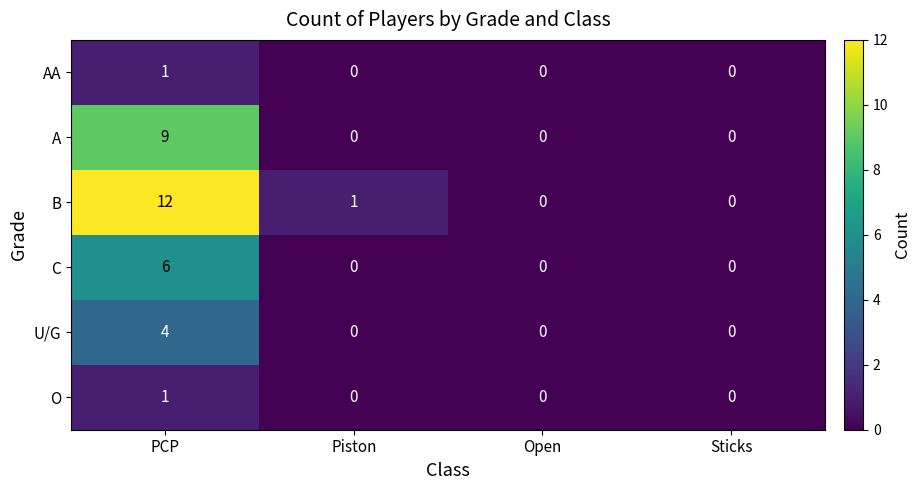

What is the difference between the maximum and second lowest values in the C series?

6